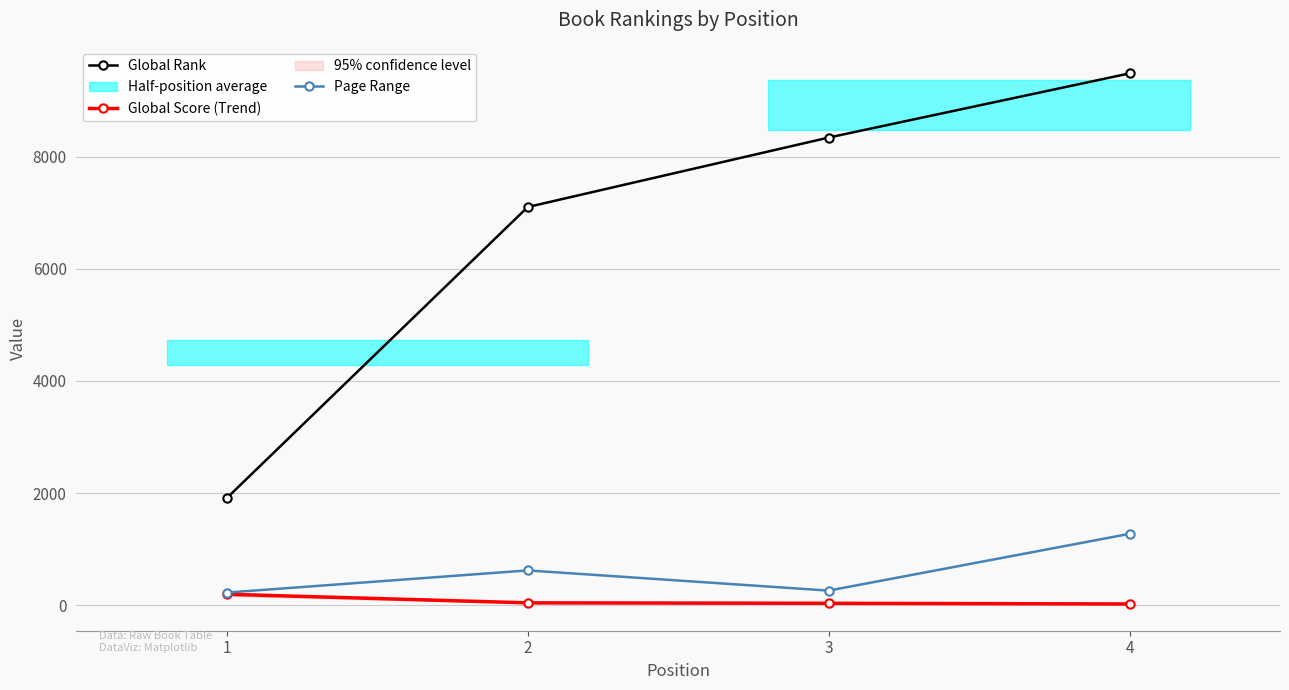

Between 1 and 2, which series saw the biggest shift?

Global Rank